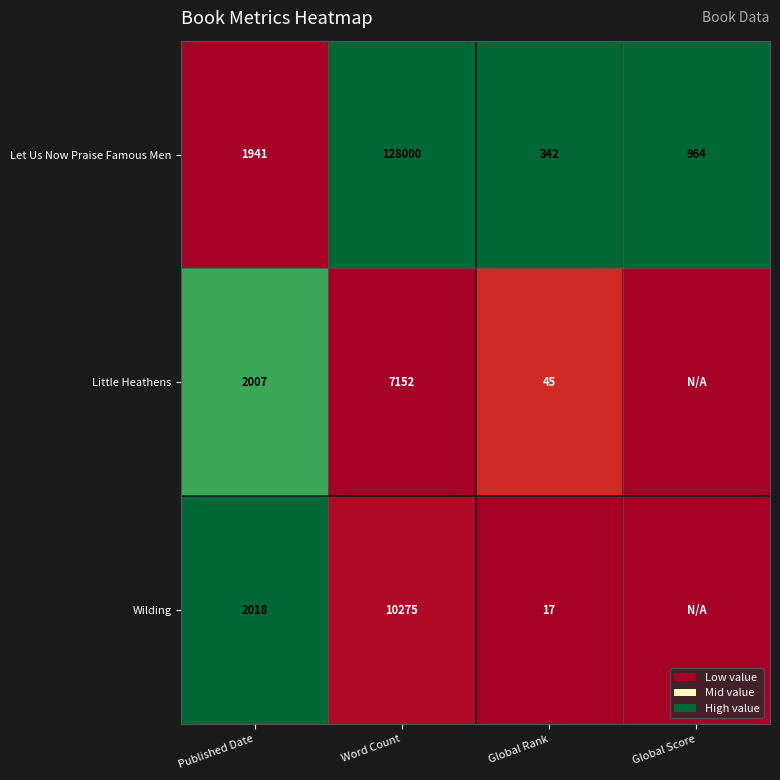

What is the maximum value for Let Us Now Praise Famous Men?

128000